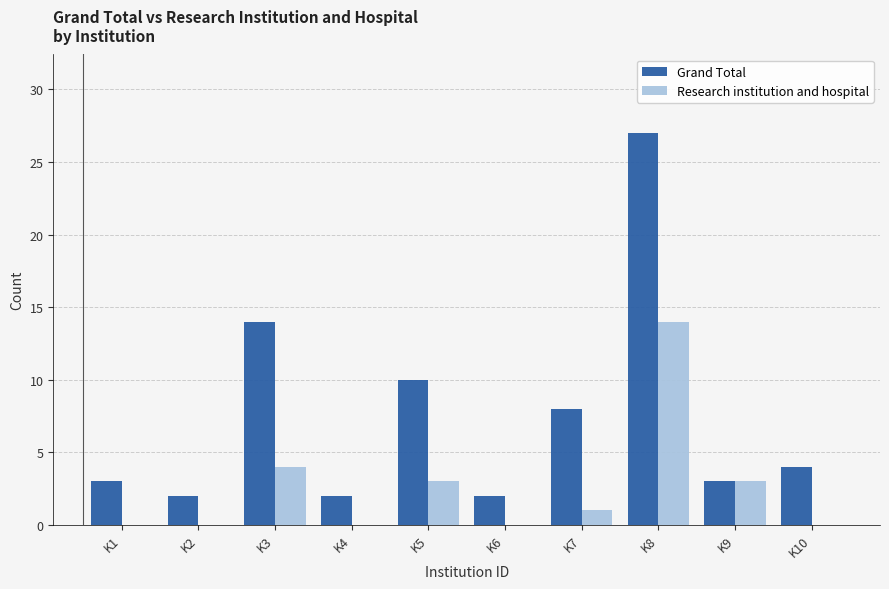

Reading right to left, list all the values displayed in this chart.

Grand Total: 4	3	27	8	2	10	2	14	2	3
Research institution and hospital: 0	3	14	1	0	3	0	4	0	0